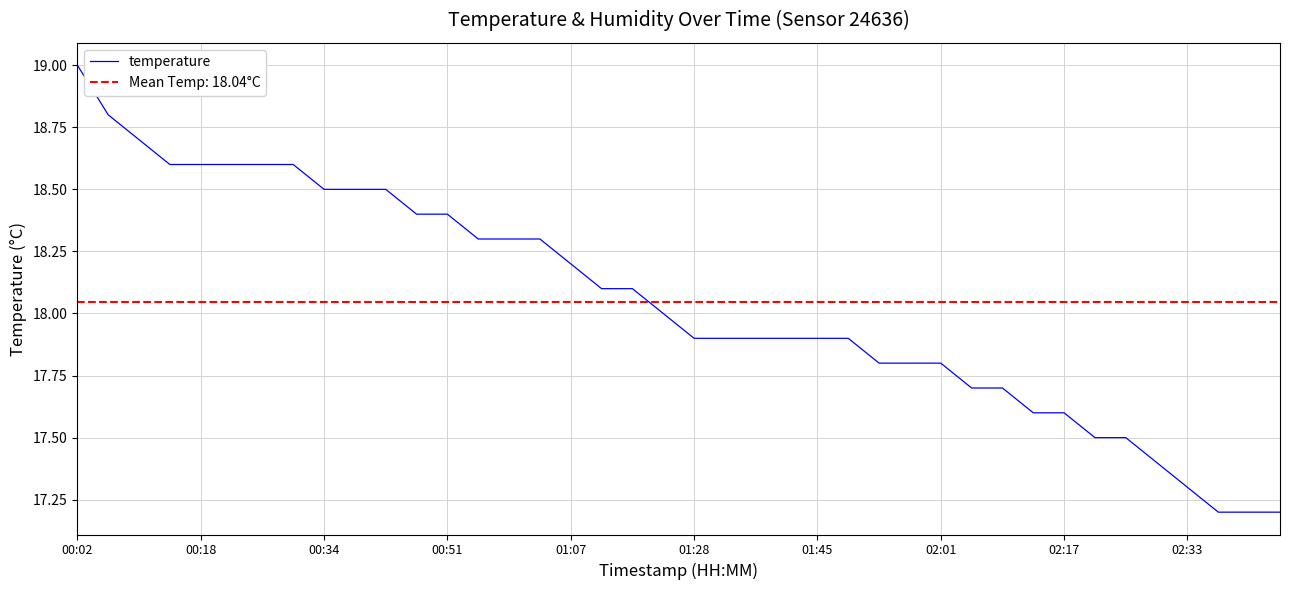

What is the highest value of the temperature series?

19.0